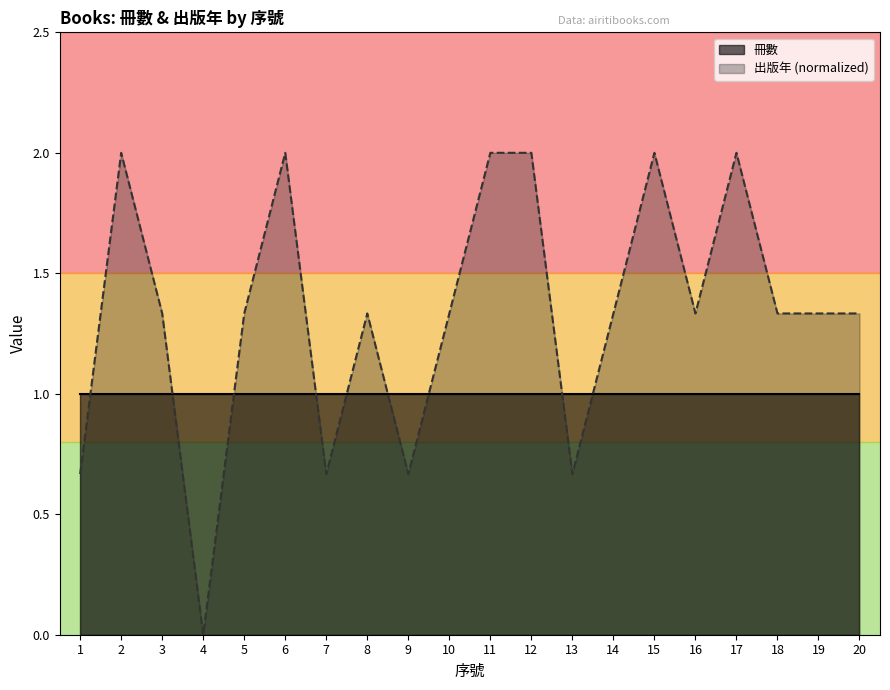

How many data points does each series have?

20